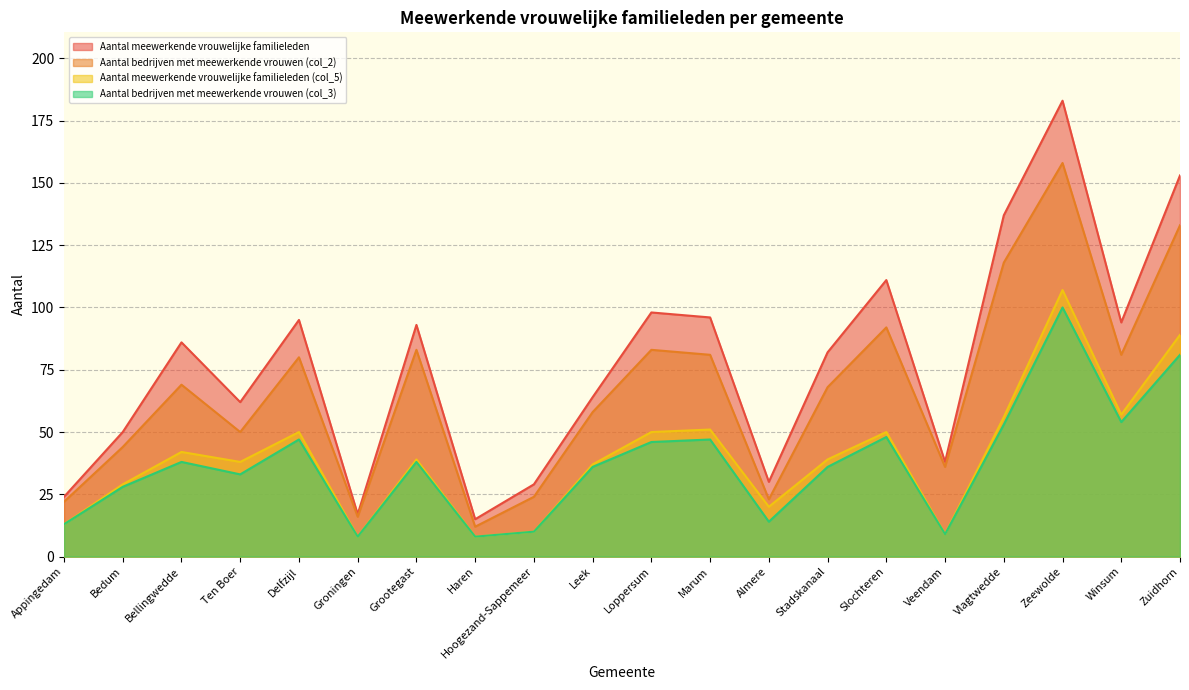

What value does the Aantal bedrijven met meewerkende vrouwen (col_2) series have at Stadskanaal, to the nearest 50?

50